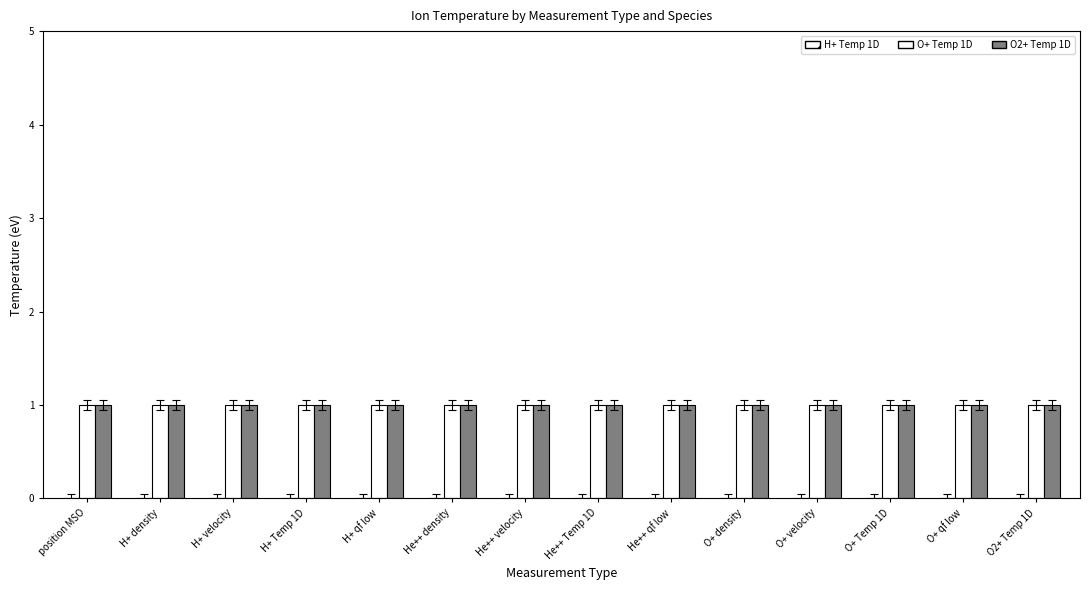

Count the number of data series in this chart.

3